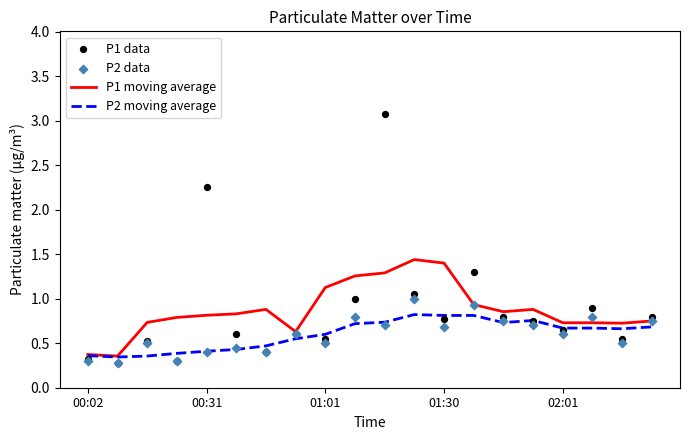

What are all the series names shown in the legend?

P1 moving average, P2 moving average, P1 data, P2 data